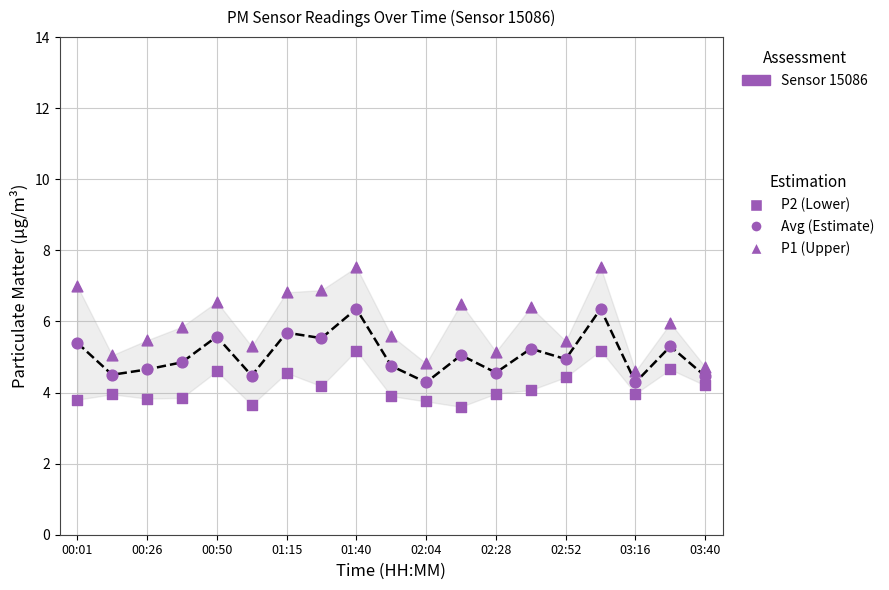

Which series has the widest spread of Y values?

P1 (Upper)